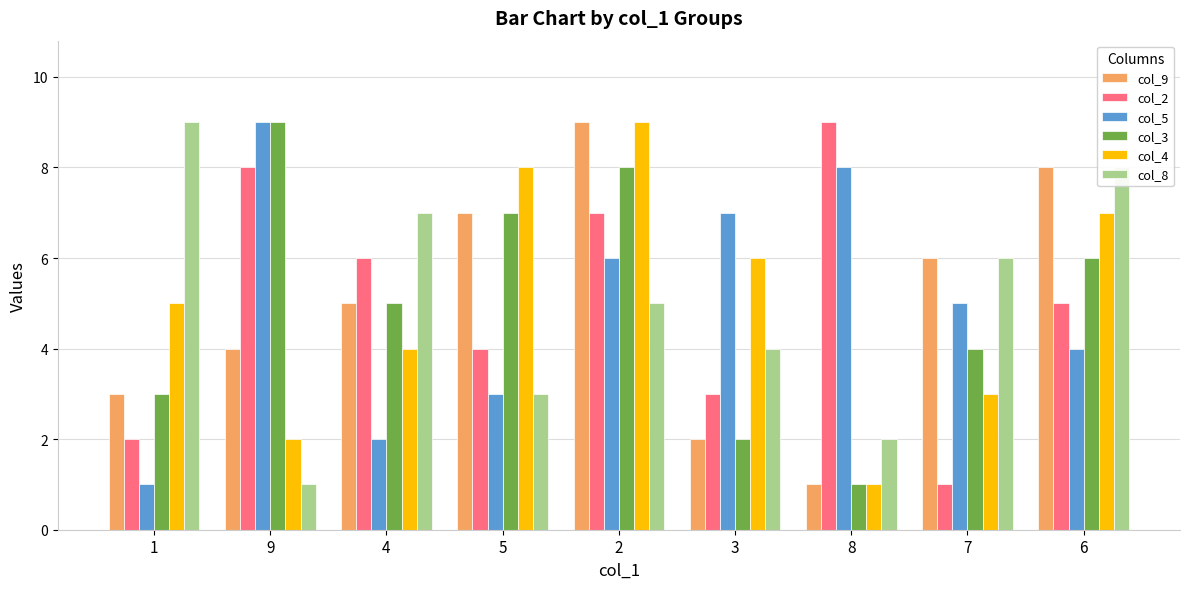

What is the average value of the col_8 series?

5